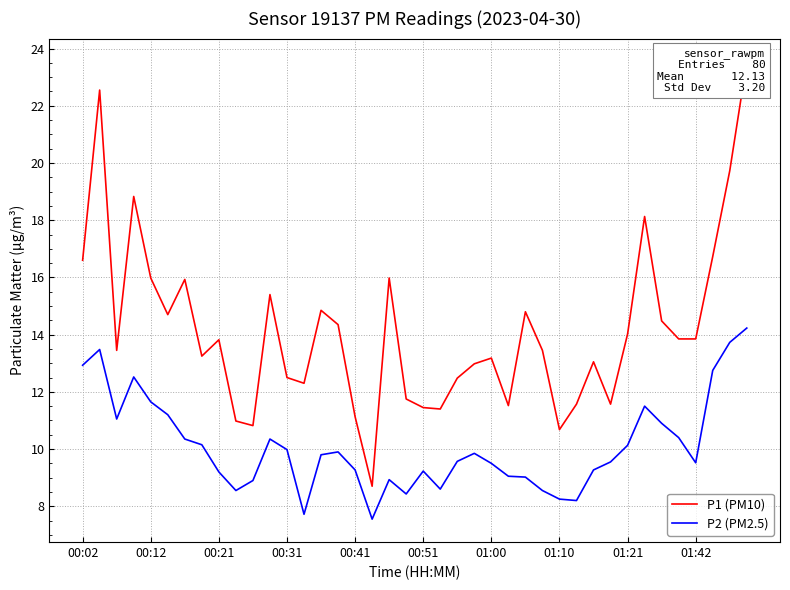

What is the highest value of the P2 (PM2.5) series?

14.2